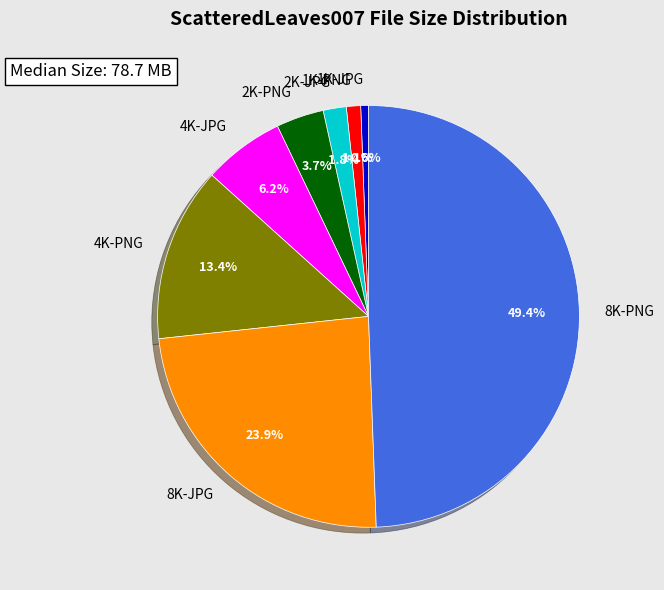

What percentage is the 2K-PNG slice, to the nearest percent?

4%